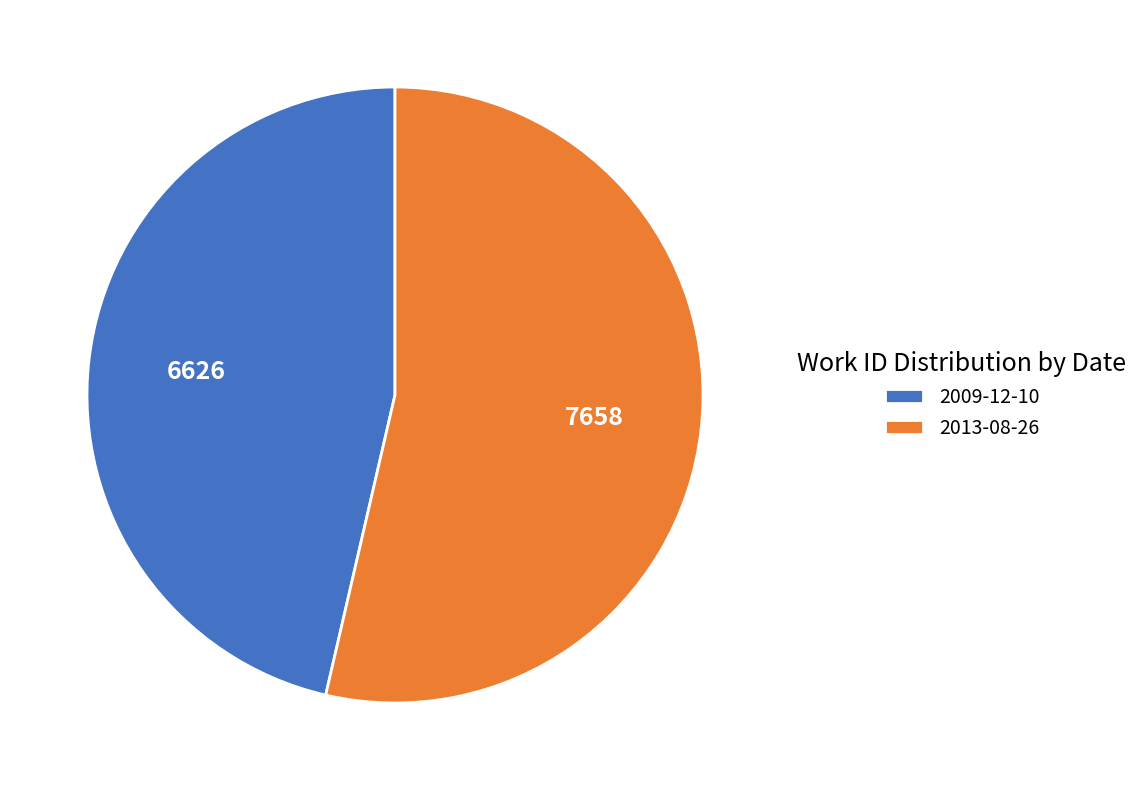

Is it true that 2013-08-26 is 41% of the pie?

False